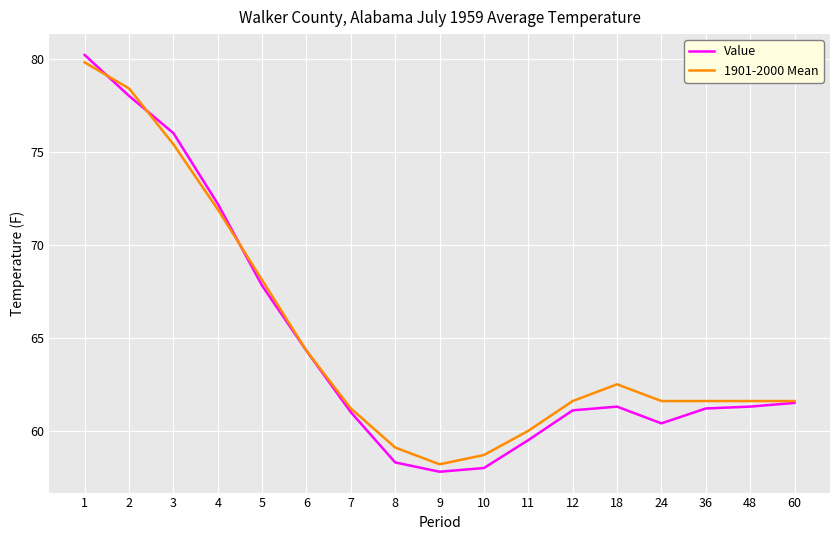

Reading left to right, list all the values displayed in this chart.

Value: 1=80.2	2=78.0	3=76.0	4=72.2	5=67.8	6=64.3	7=61.0	8=58.3	9=57.8	10=58.0	11=59.5	12=61.1	18=61.3	24=60.4	36=61.2	48=61.3	60=61.5
1901-2000 Mean: 1=79.8	2=78.4	3=75.4	4=71.9	5=68.1	6=64.3	7=61.2	8=59.1	9=58.2	10=58.7	11=60.0	12=61.6	18=62.5	24=61.6	36=61.6	48=61.6	60=61.6